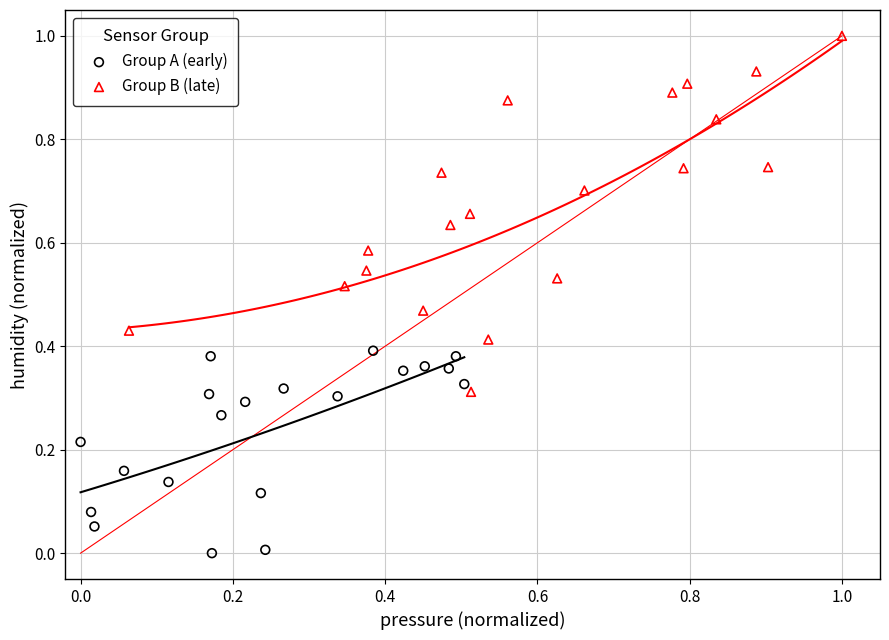

Which series has the largest Y range (max minus min)?

Group B (late)